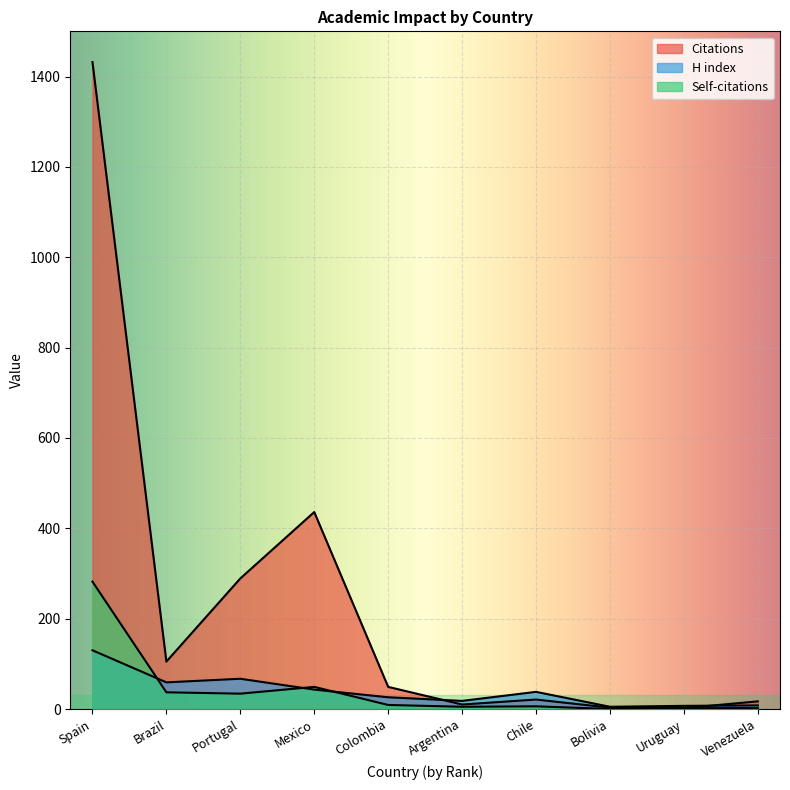

Reading left to right, list all the values displayed in this chart.

Citations: Spain=1432	Brazil=105	Portugal=289	Mexico=436	Colombia=49	Argentina=10	Chile=21	Bolivia=3	Uruguay=2	Venezuela=17
H index: Spain=130	Brazil=59	Portugal=67	Mexico=43	Colombia=26	Argentina=18	Chile=38	Bolivia=5	Uruguay=7	Venezuela=8
Self-citations: Spain=282	Brazil=37	Portugal=34	Mexico=49	Colombia=9	Argentina=5	Chile=6	Bolivia=0	Uruguay=2	Venezuela=2